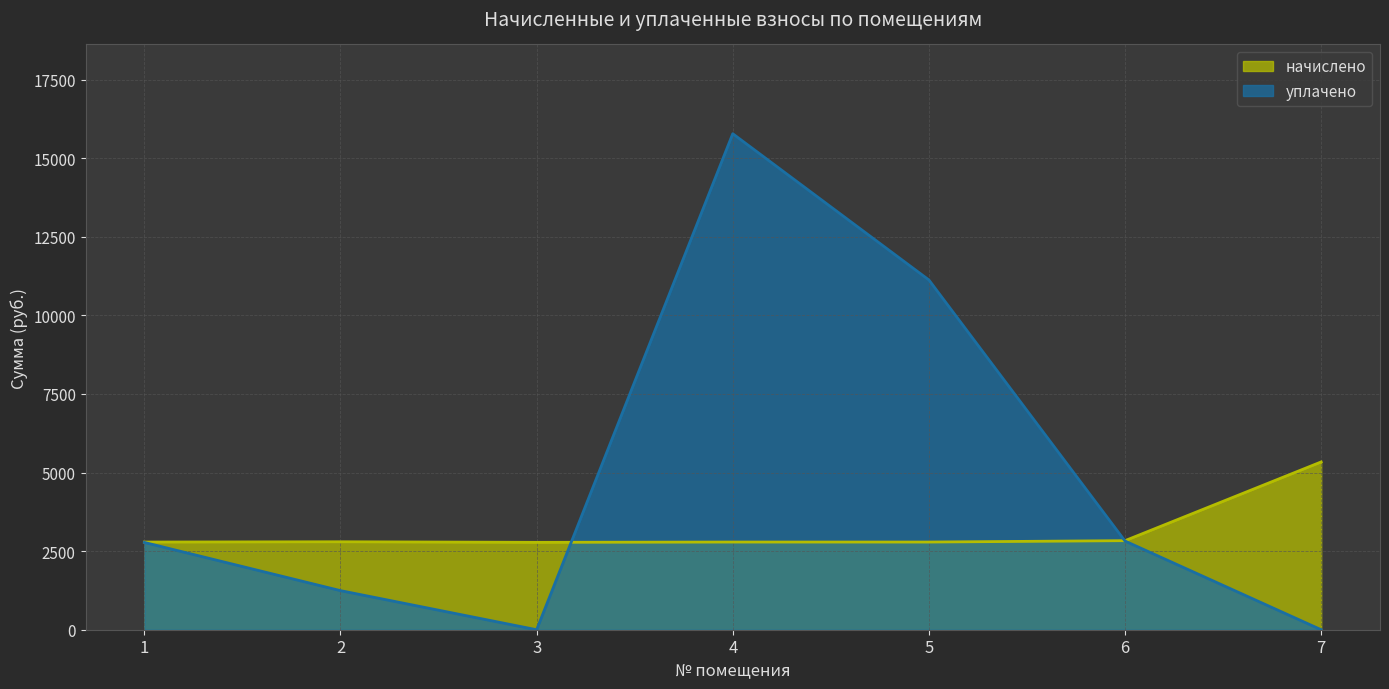

Which series changed the most between 4 and 7?

уплачено